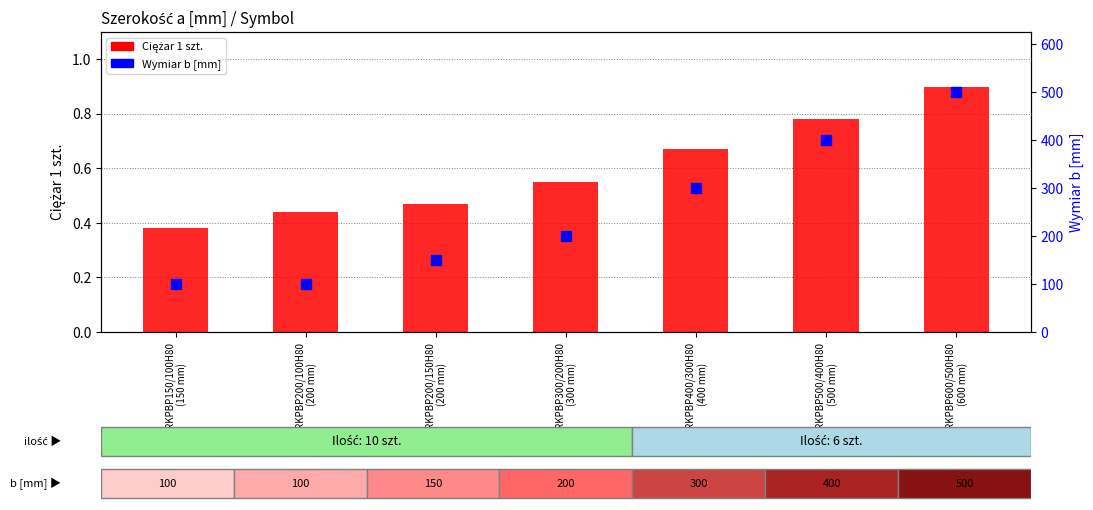

What are all the series names shown in the legend?

Ciężar 1 szt., Wymiar b [mm]